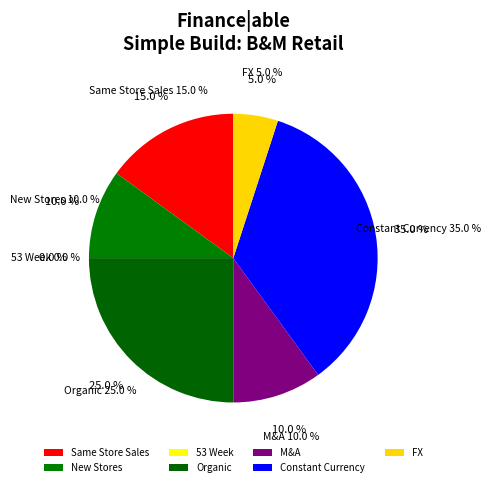

Is it true that Same Store Sales is 25% of the pie?

False